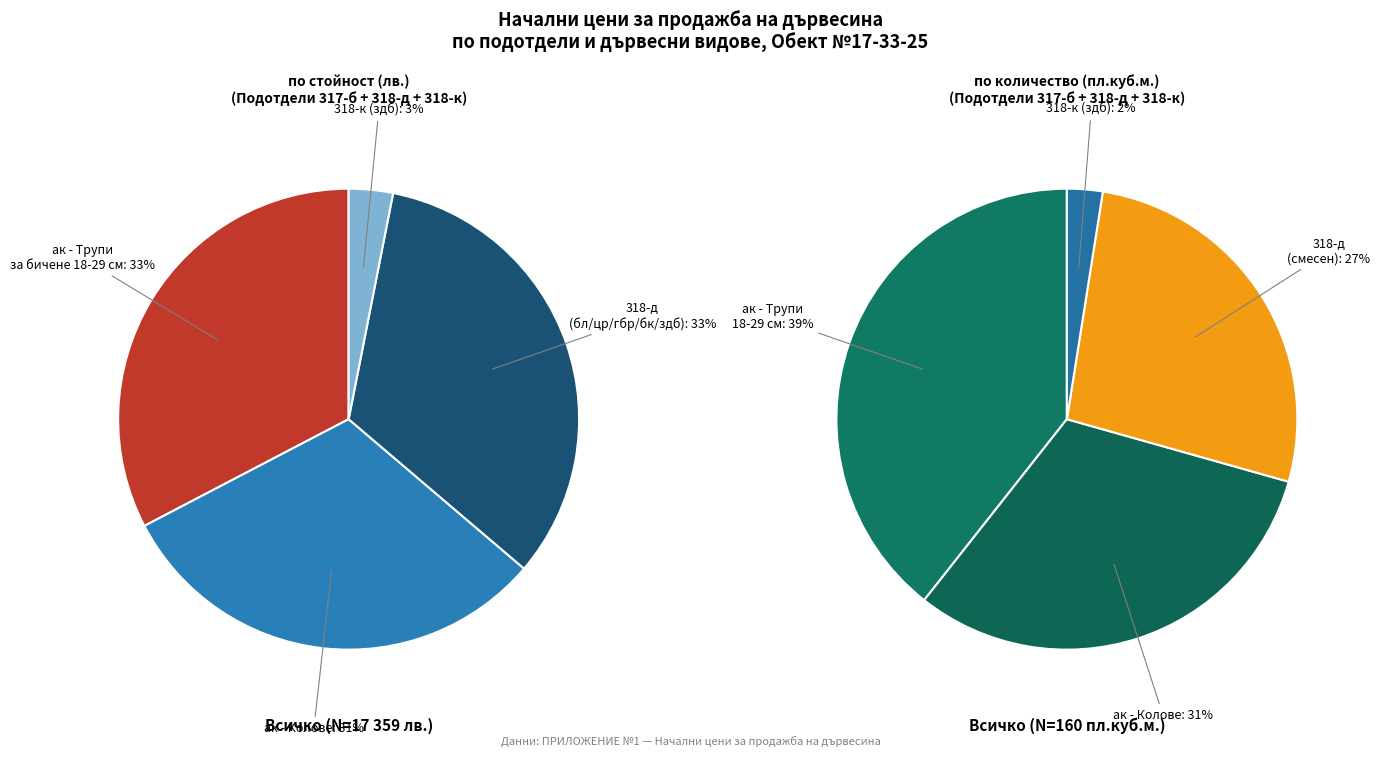

True or false: Трупи (бл, цр, гбр, бк, здб) 318-д accounts for 23% of the total.

False